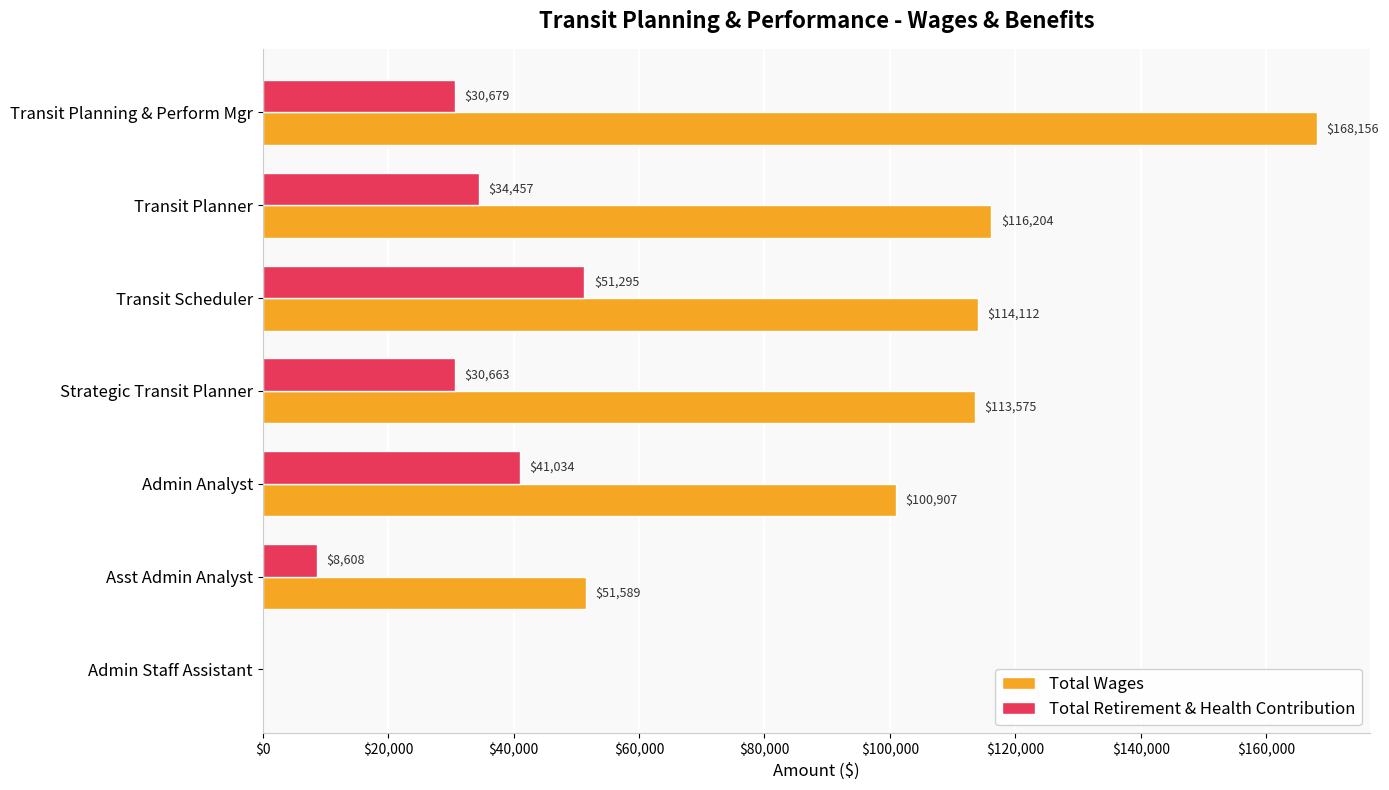

The Total Wages series shows 100907 at Admin Analyst. True or false?

True